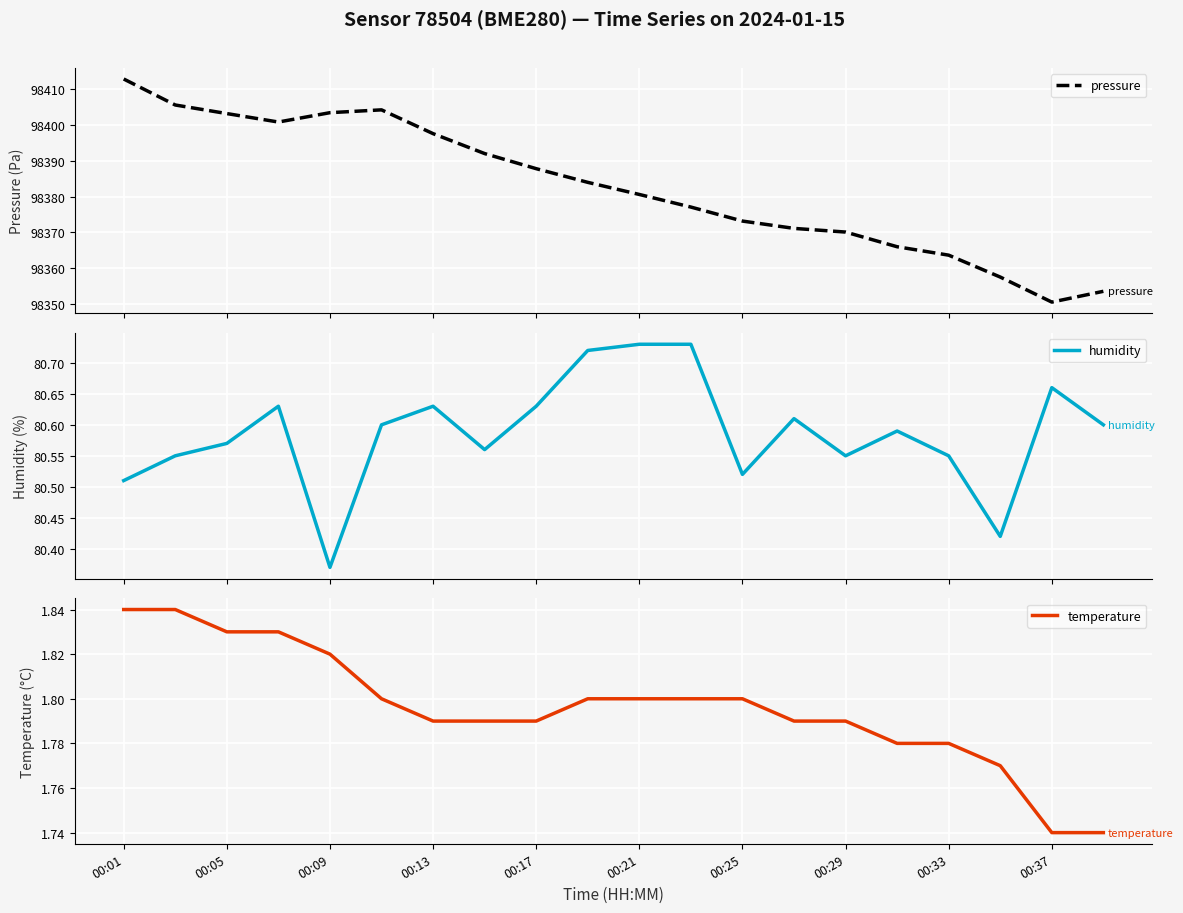

True or false: temperature and pressure intersect in this chart.

False